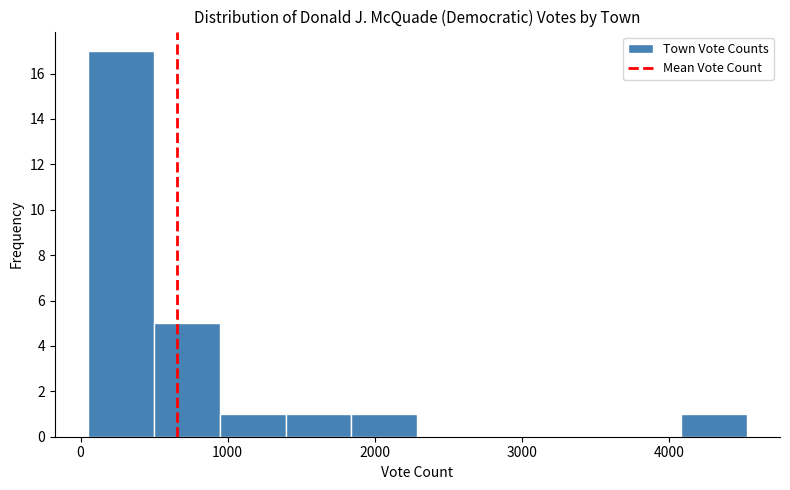

Which range on the x-axis has the tallest bar?

0 to 500